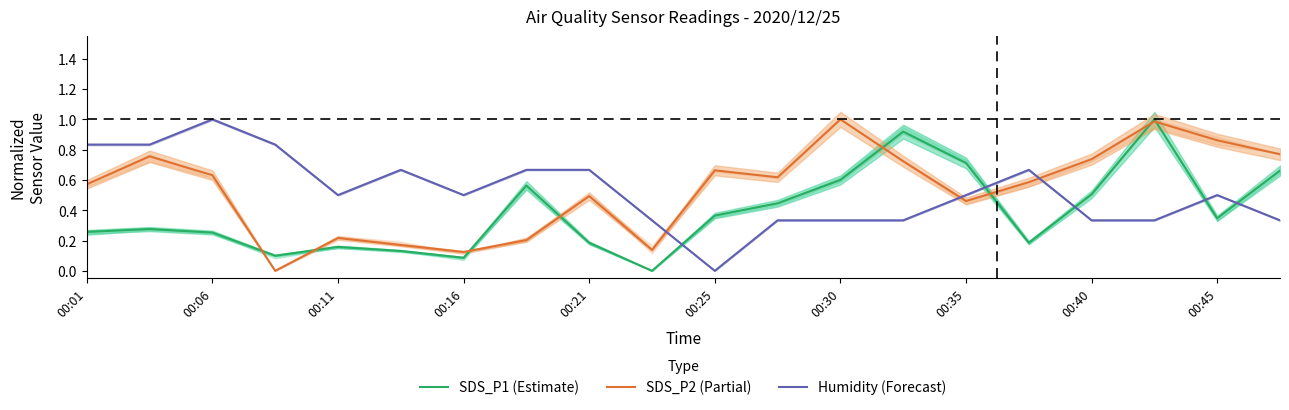

How many intersections are there between SDS_P2 (Partial) and Humidity (Forecast)?

3